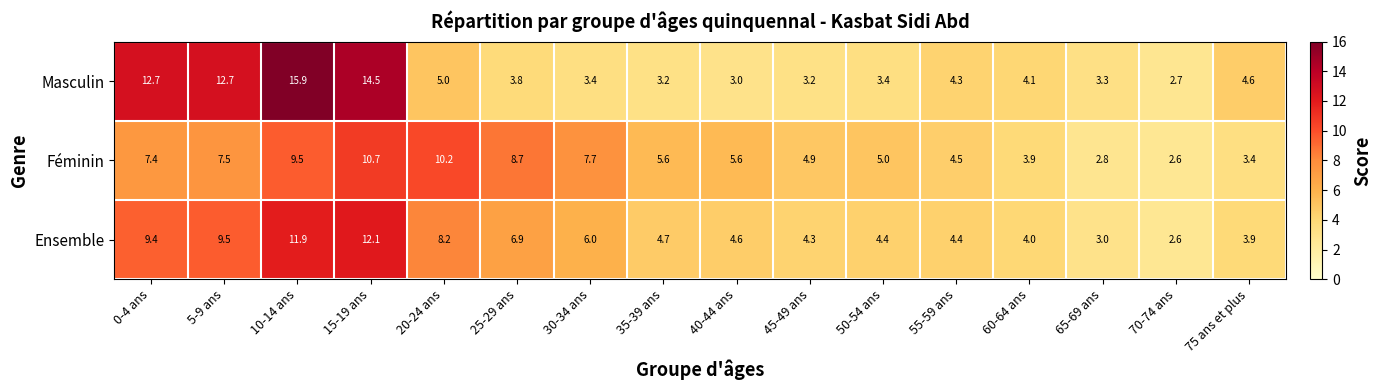

How many data points does each series have?

16